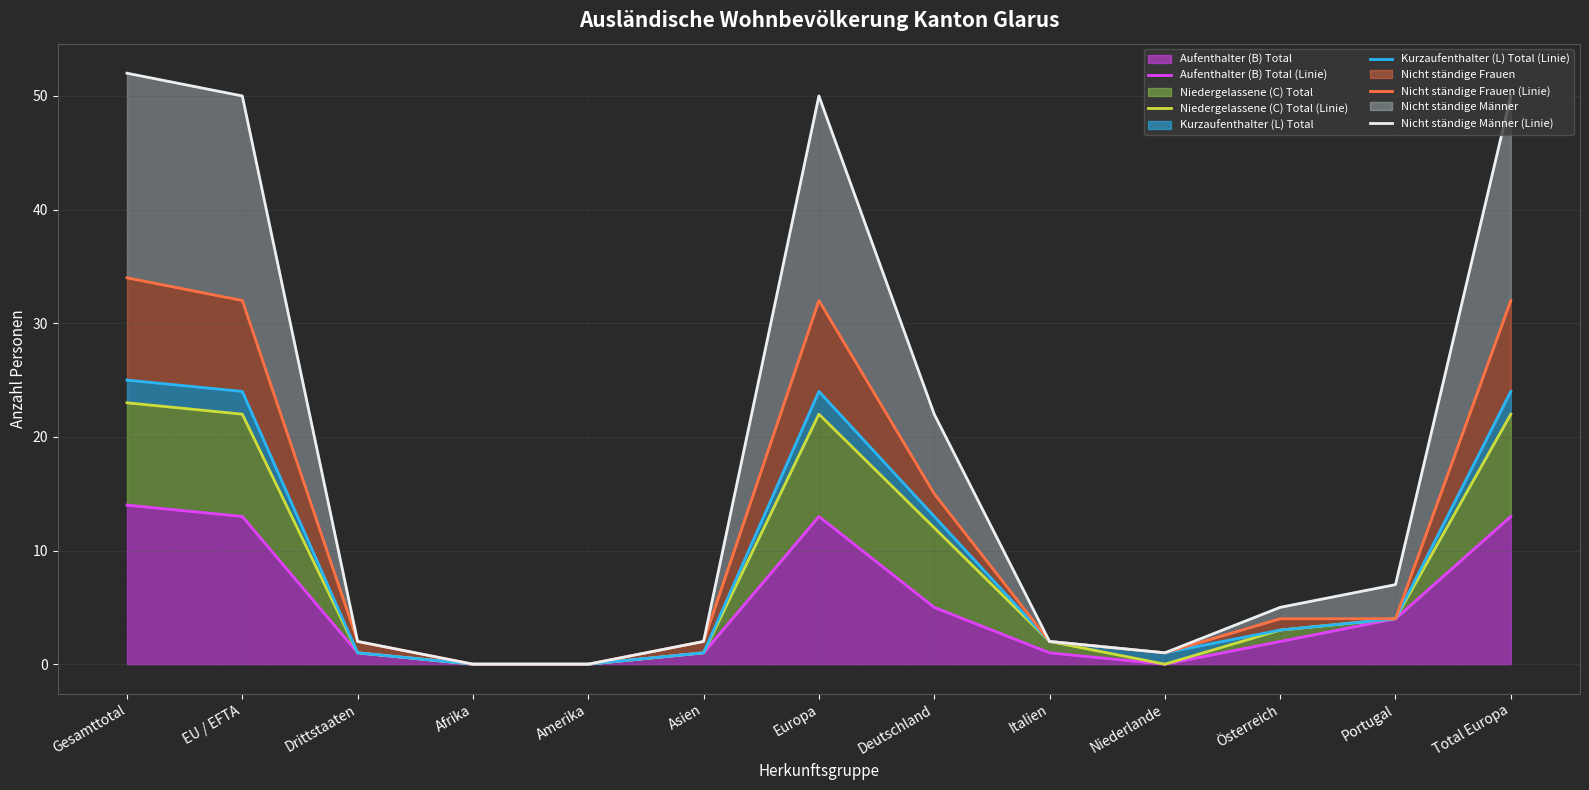

Reading left to right, transcribe all the data shown in this chart.

Aufenthalter (B) Total (Linie): Gesamttotal=14	EU / EFTA=13	Drittstaaten=1	Afrika=0	Amerika=0	Asien=1	Europa=13	Deutschland=5	Italien=1	Niederlande=0	Österreich=2	Portugal=4	Total Europa=13
Niedergelassene (C) Total (Linie): Gesamttotal=23	EU / EFTA=22	Drittstaaten=1	Afrika=0	Amerika=0	Asien=1	Europa=22	Deutschland=12	Italien=2	Niederlande=0	Österreich=3	Portugal=4	Total Europa=22
Kurzaufenthalter (L) Total (Linie): Gesamttotal=25	EU / EFTA=24	Drittstaaten=1	Afrika=0	Amerika=0	Asien=1	Europa=24	Deutschland=13	Italien=2	Niederlande=1	Österreich=3	Portugal=4	Total Europa=24
Nicht ständige Frauen (Linie): Gesamttotal=34	EU / EFTA=32	Drittstaaten=2	Afrika=0	Amerika=0	Asien=2	Europa=32	Deutschland=15	Italien=2	Niederlande=1	Österreich=4	Portugal=4	Total Europa=32
Nicht ständige Männer (Linie): Gesamttotal=52	EU / EFTA=50	Drittstaaten=2	Afrika=0	Amerika=0	Asien=2	Europa=50	Deutschland=22	Italien=2	Niederlande=1	Österreich=5	Portugal=7	Total Europa=50